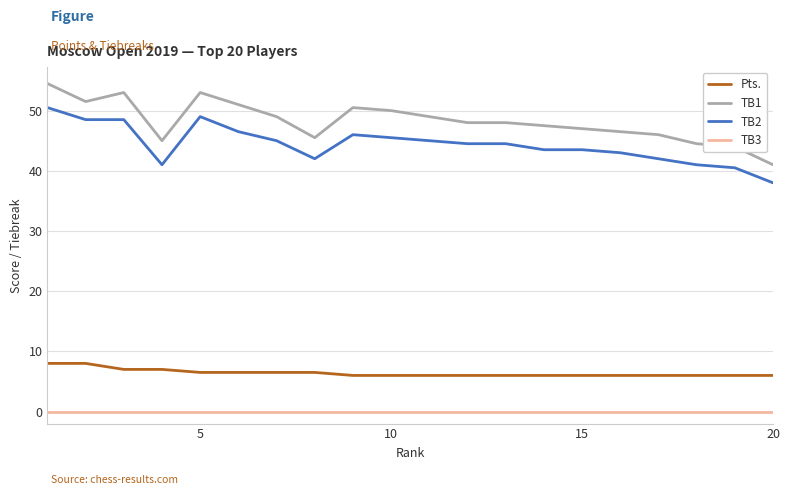

Which series has the largest range (max minus min)?

TB1